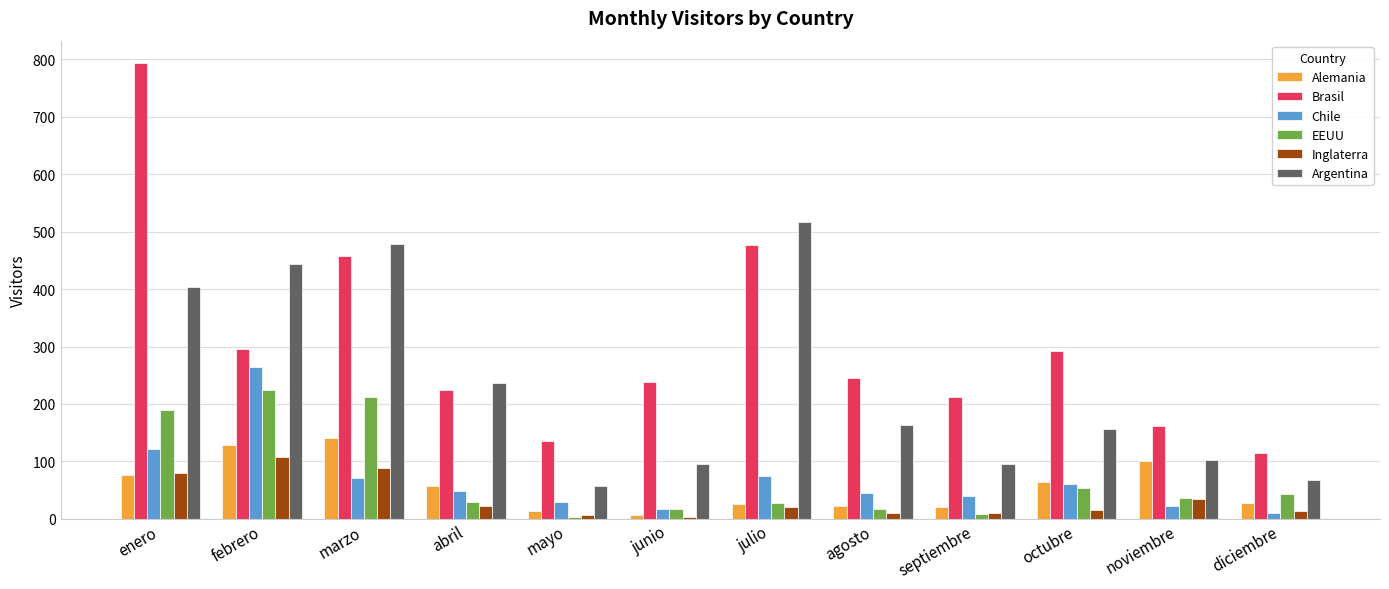

At which category is the sum across all series the highest?

enero